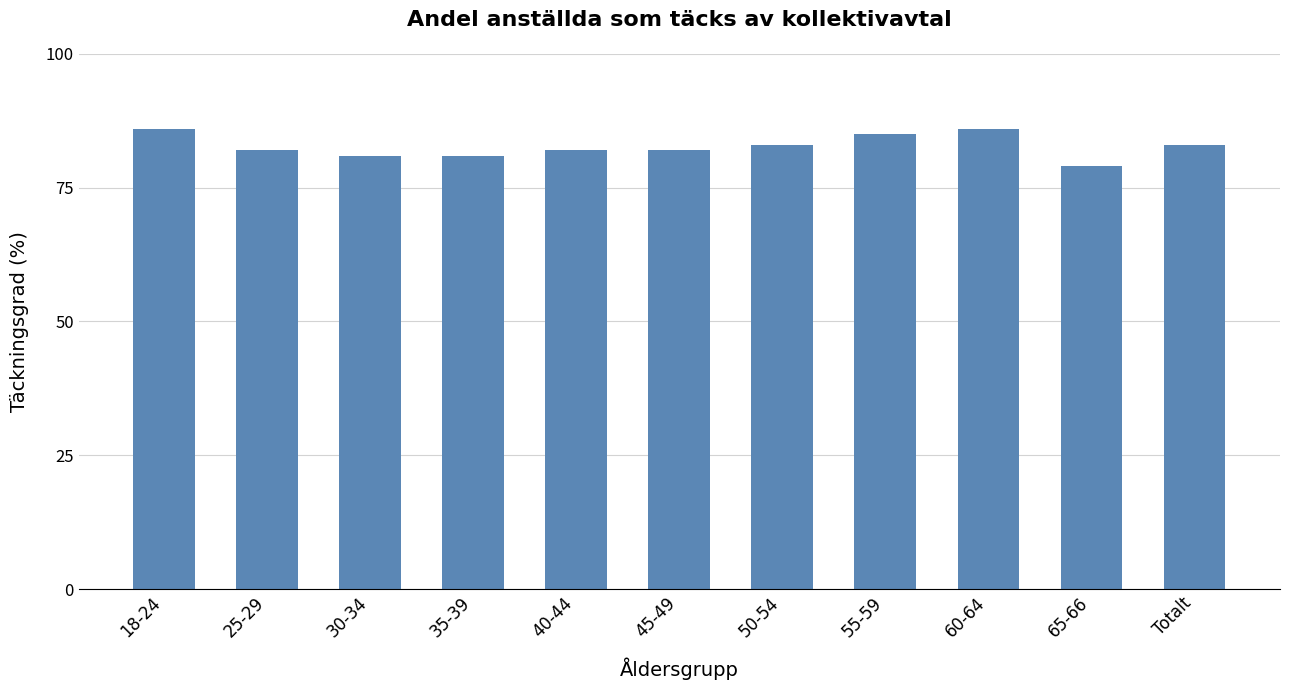

What is the difference between the maximum and minimum values?

7